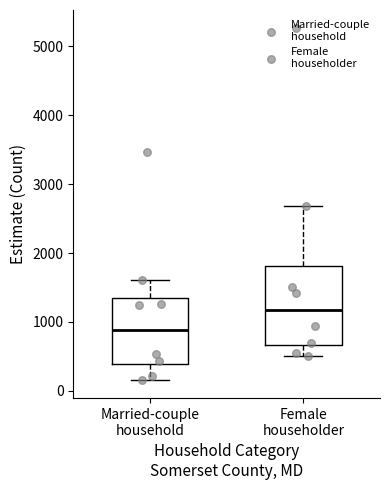

Reading left to right, read every box against the y-axis: the position of its median line, the range the box covers, and the ends of its whiskers. The values are not printed on the chart, so give them approximately, as read against the axis.

Married-couple household: median 900, box 400 to 1400, whiskers 200 to 1600
Female householder: median 1200, box 700 to 1800, whiskers 500 to 2700